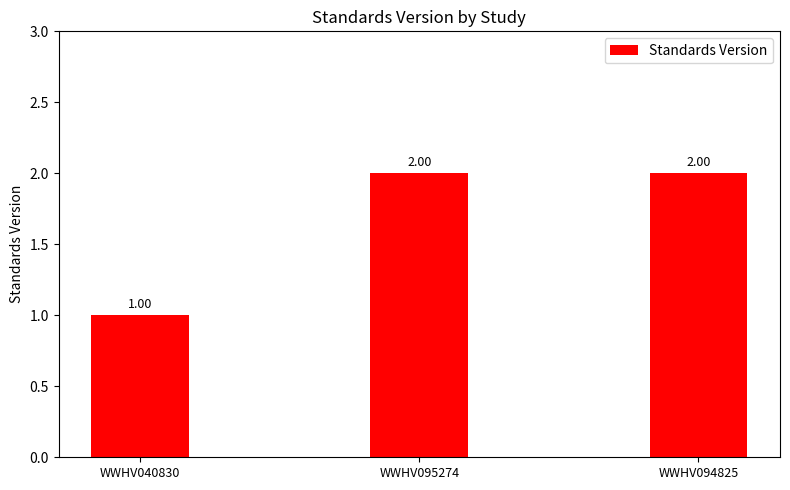

Between WWHV095274 and WWHV040830, which is larger?

WWHV095274